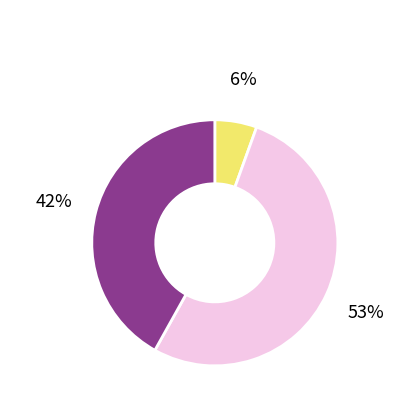

To the nearest percent, what is the difference between the largest and smallest slice percentages?

47%